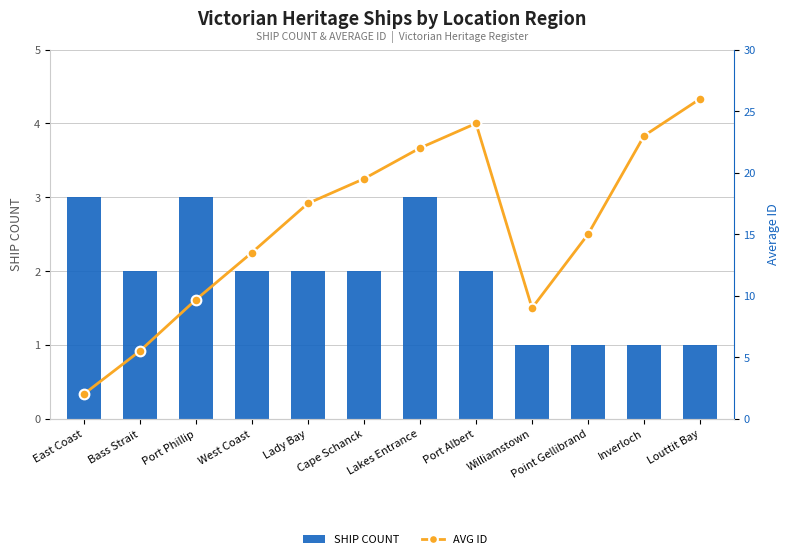

What is the approximate value of SHIP COUNT at Lady Bay?

2.0